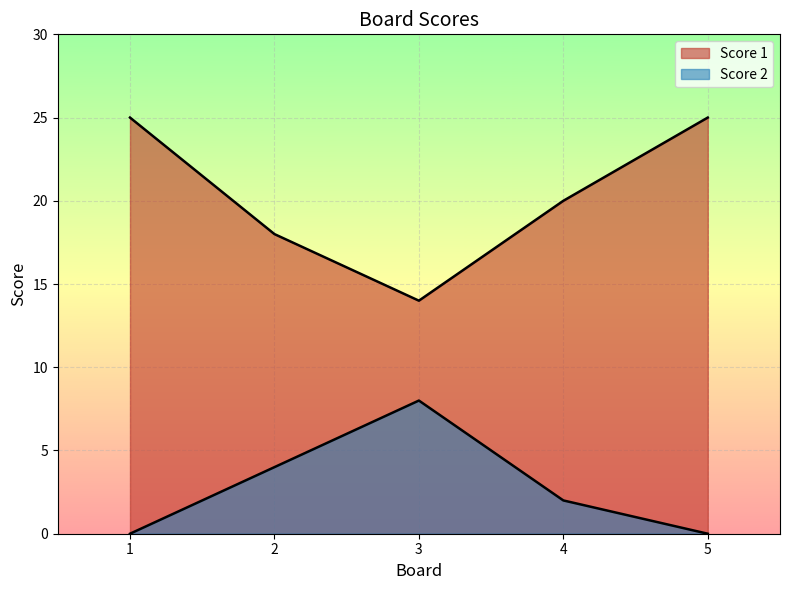

Between 3 and 4, which series saw the biggest shift?

Score 1